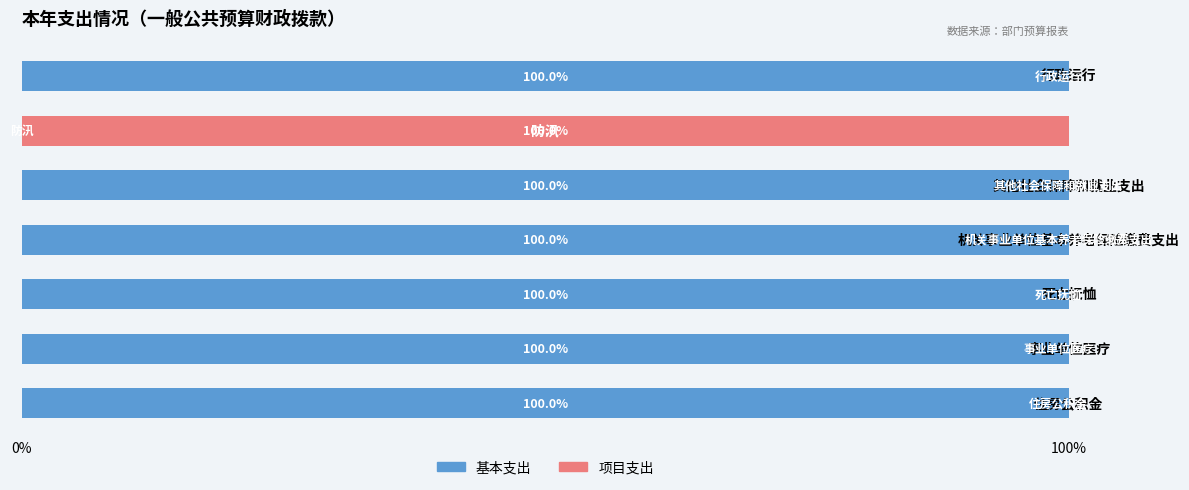

What are all the series names shown in the legend?

基本支出, 项目支出